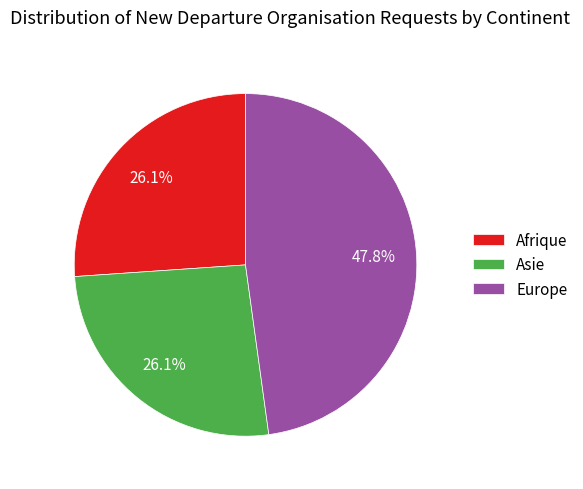

Count the number of slices in the pie.

3